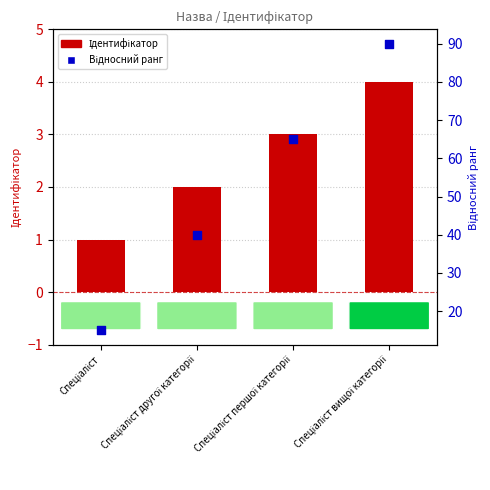

Which series reaches the maximum Y coordinate?

Відносний ранг